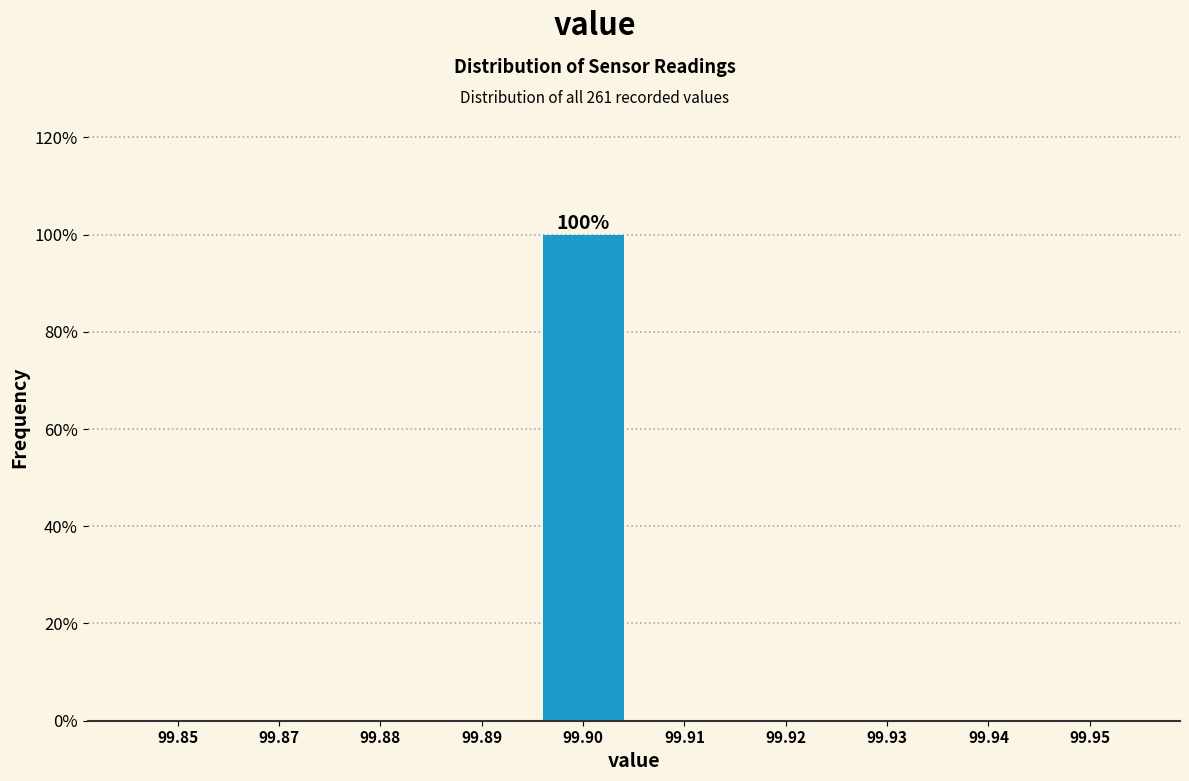

Reading left to right, extract all data points from this chart.

99.85=0	99.87=0	99.88=0	99.89=0	99.90=100	99.91=0	99.92=0	99.93=0	99.94=0	99.95=0